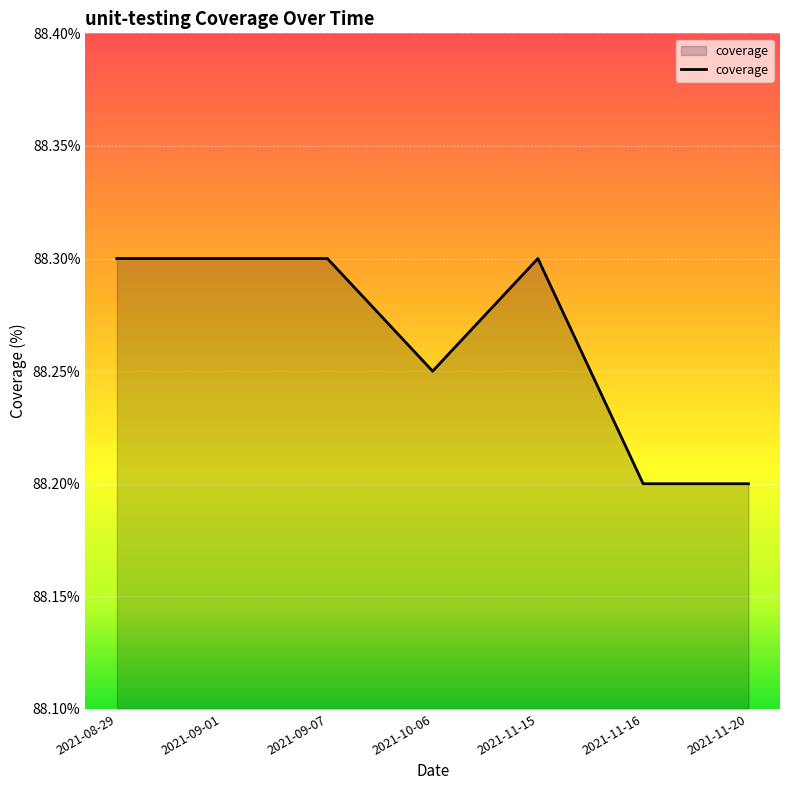

True or false: the data shows 88.3 at 2021-09-07.

True